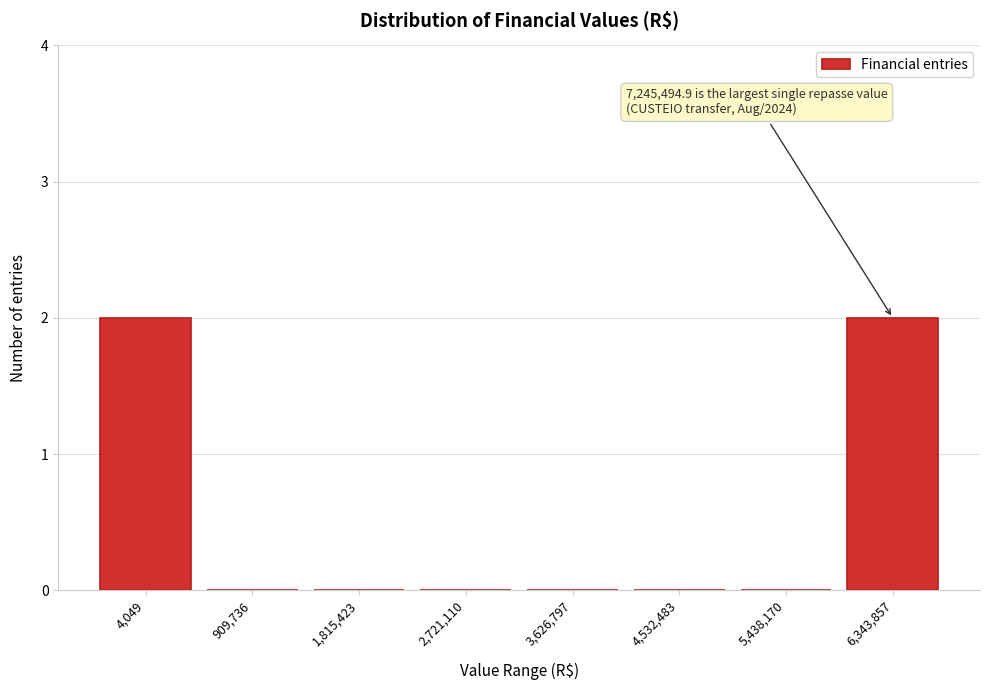

Reading left to right, what are all the values shown in this chart?

4,049=2	909,736=0	1,815,423=0	2,721,110=0	3,626,797=0	4,532,483=0	5,438,170=0	6,343,857=2